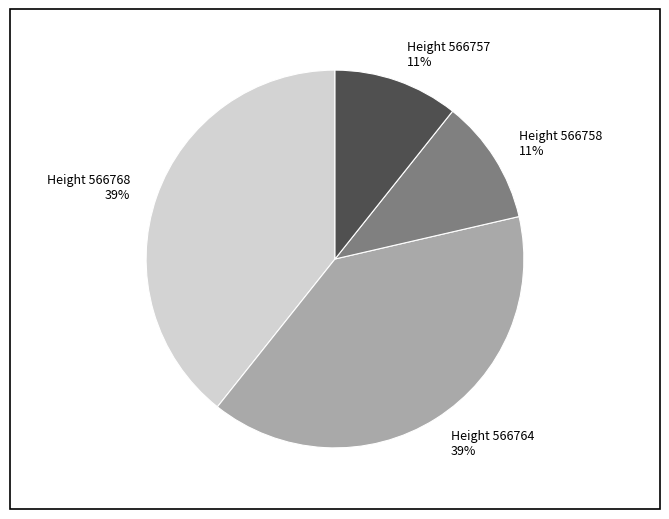

Which has a higher value, Height 566757 or Height 566764?

Height 566764